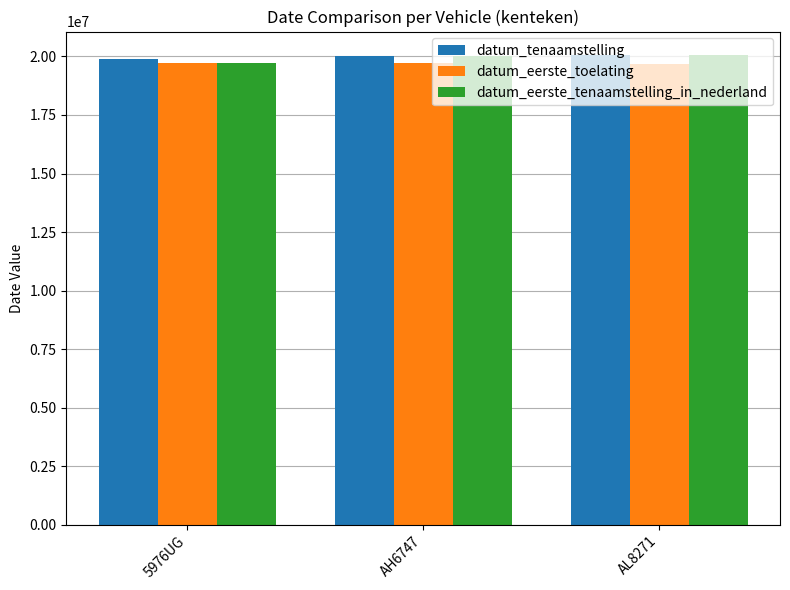

Where is datum_tenaamstelling nearest to the value 19980518?

AH6747